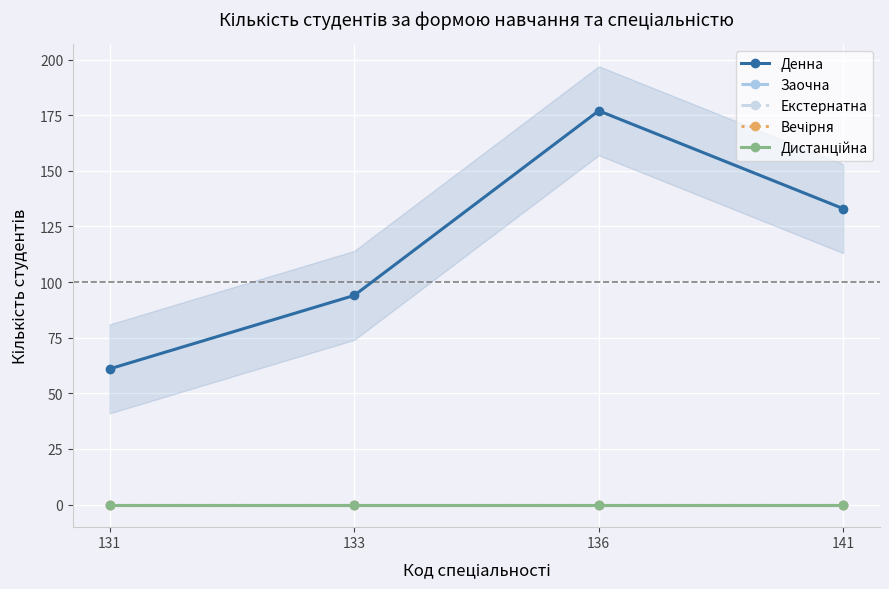

Reading left to right, what are all the values shown in this chart?

Денна: 61	94	177	133
Заочна: 0	0	0	0
Екстернатна: 0	0	0	0
Вечірня: 0	0	0	0
Дистанційна: 0	0	0	0